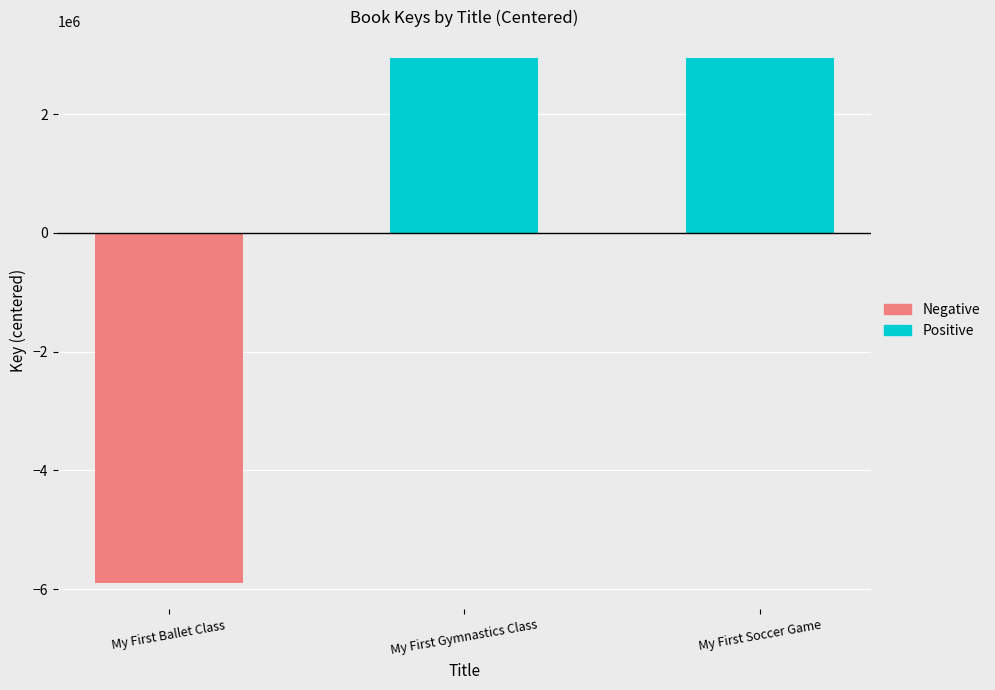

Which has a higher value, My First Soccer Game or My First Ballet Class?

My First Soccer Game